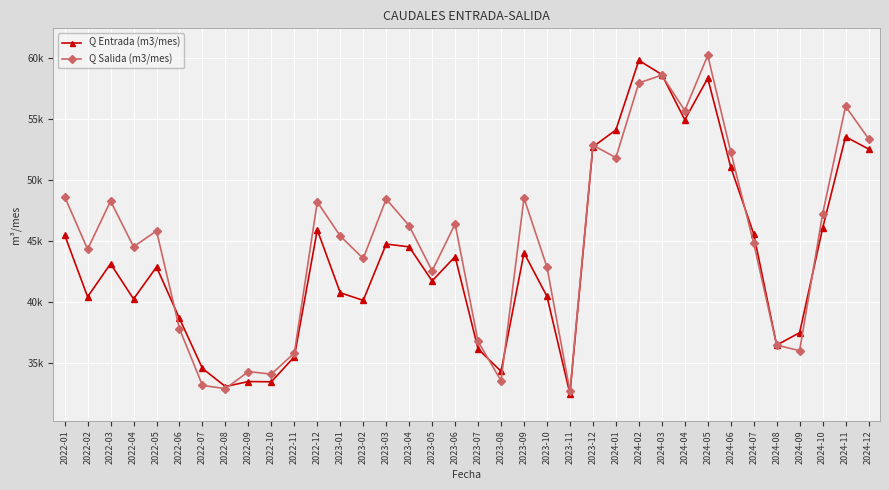

What are all the series names shown in the legend?

Q Entrada (m3/mes), Q Salida (m3/mes)